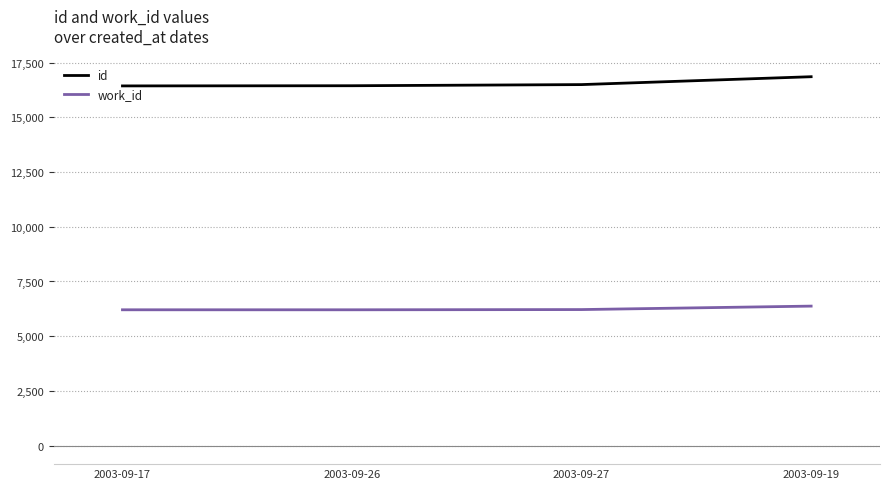

At how many categories does at least one series exceed 7696?

4